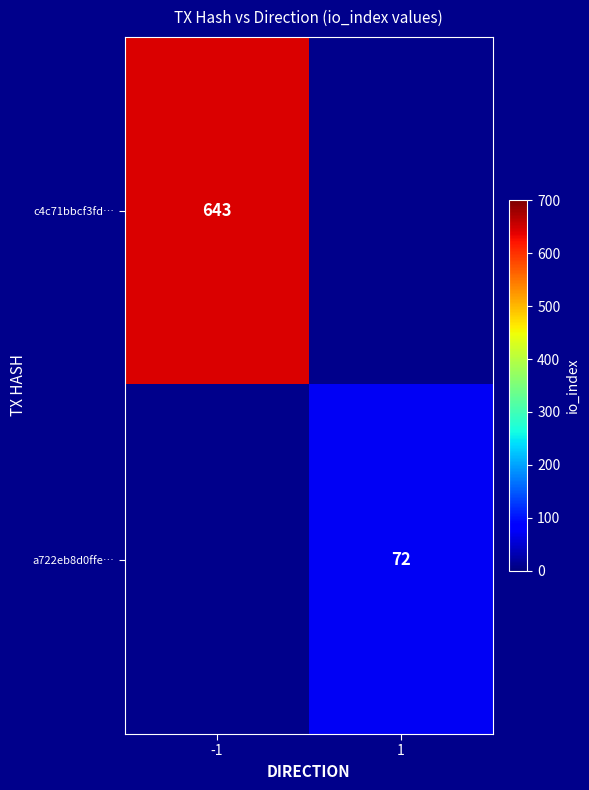

True or false: c4c71bbcf3fd… has a value of 643 at -1.

True